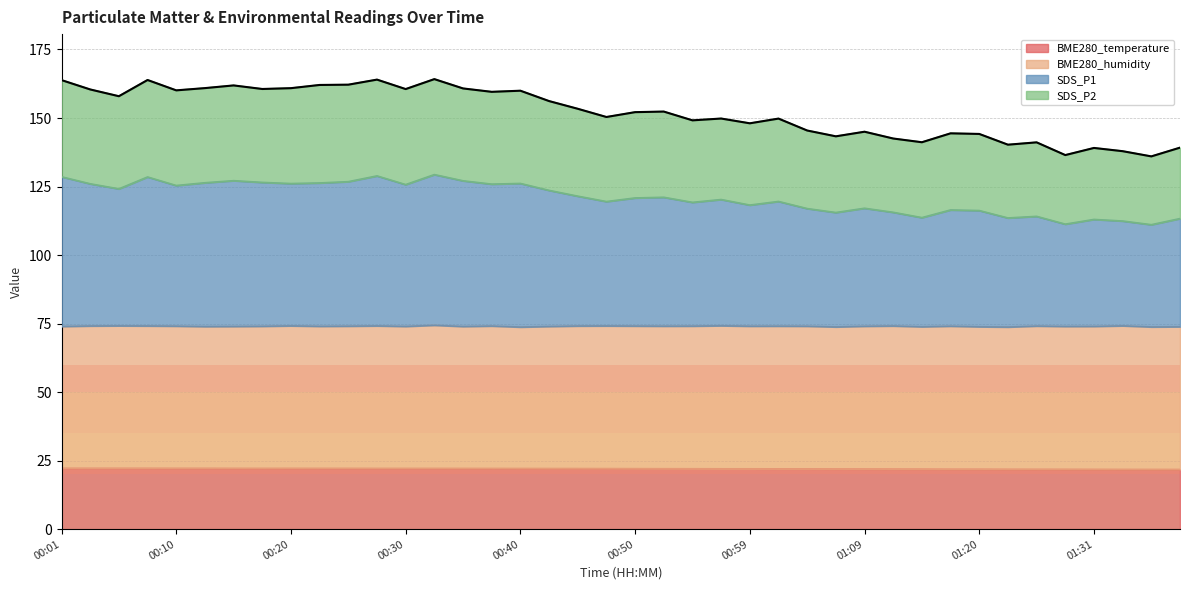

What are all the series names shown in the legend?

BME280_temperature, BME280_humidity, SDS_P1, SDS_P2